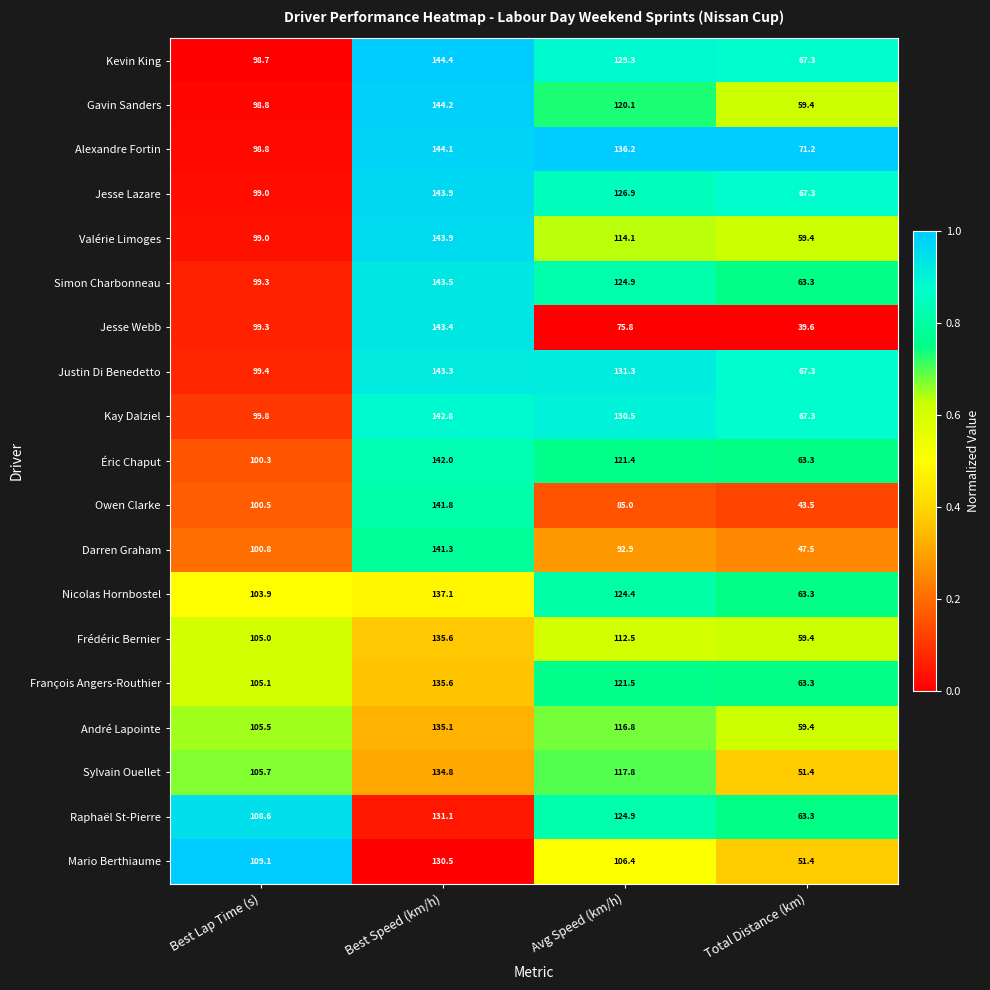

What is the greatest value displayed?

144.4